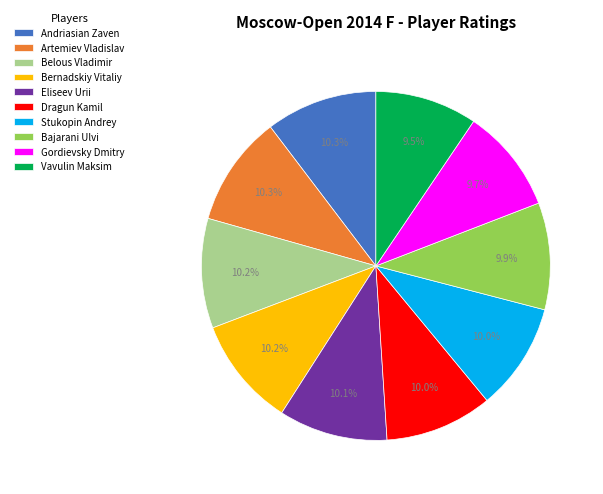

Is there any slice that represents more than half of the pie?

No